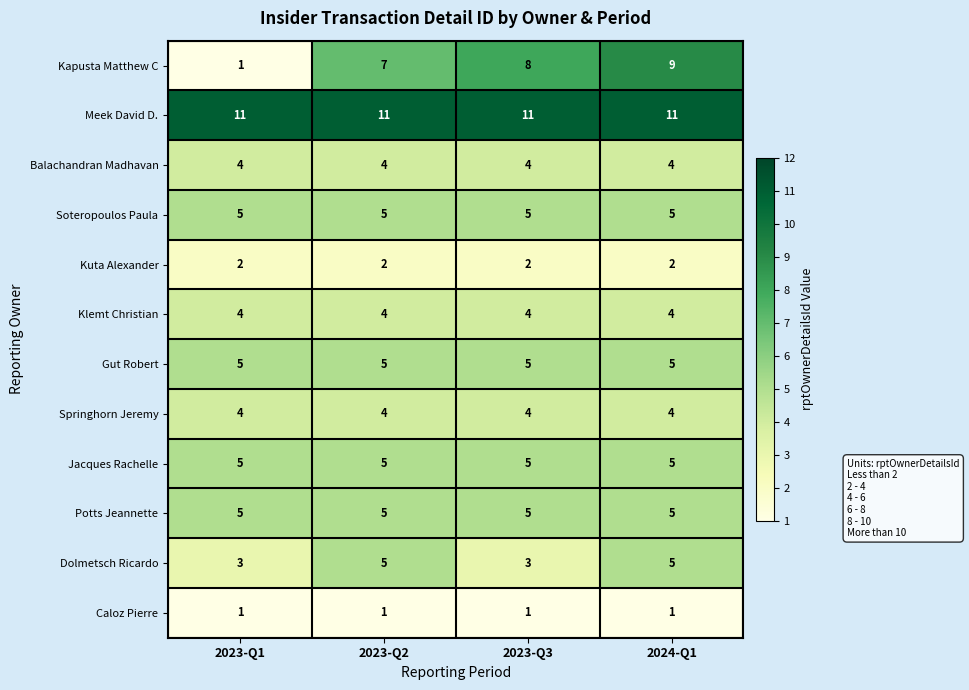

Is it true that Springhorn Jeremy equals 4 at 2023-Q1?

True